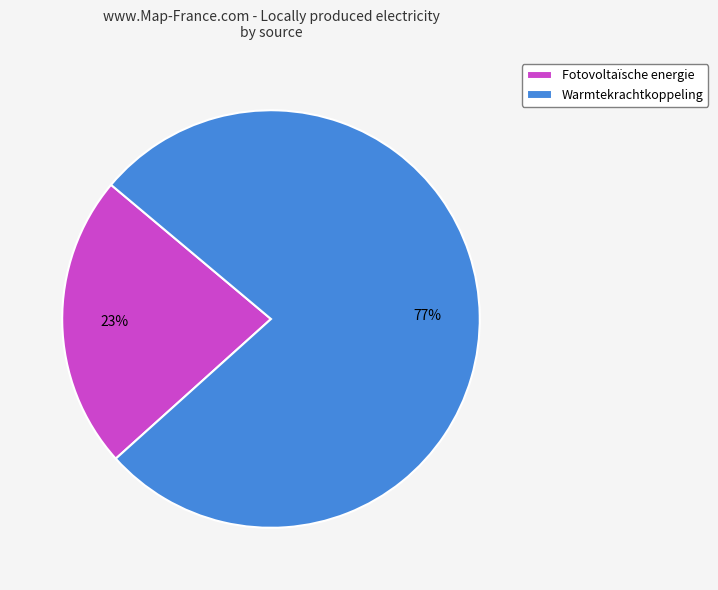

To the nearest percent, what is the difference between the largest and smallest slice percentages?

54%